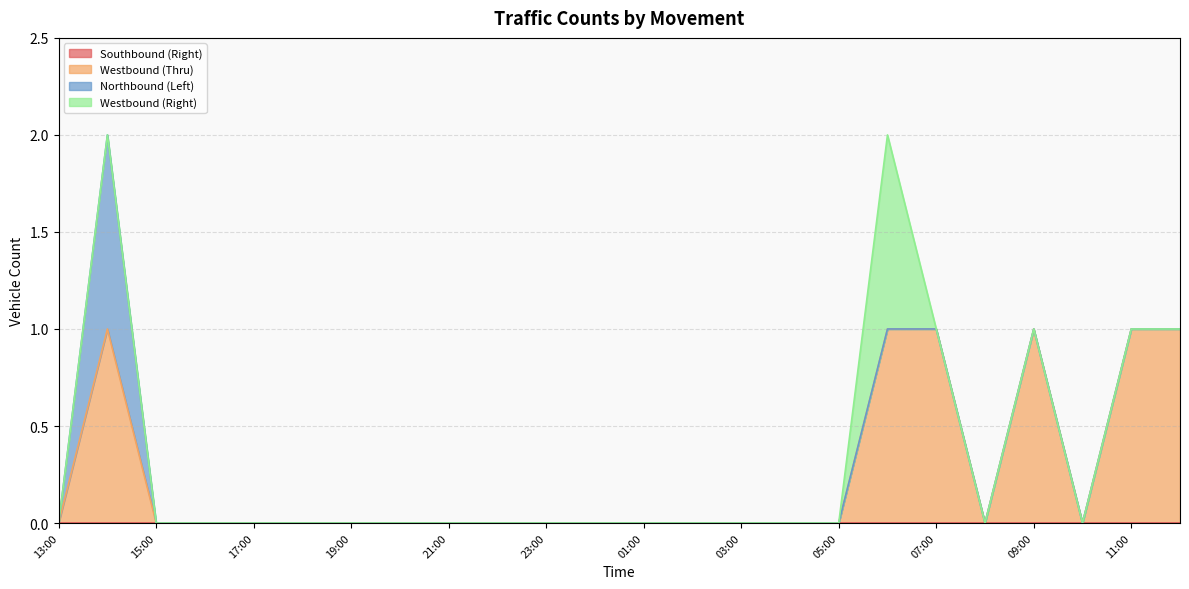

What are all the series names shown in the legend?

Southbound (Right), Westbound (Thru), Northbound (Left), Westbound (Right)